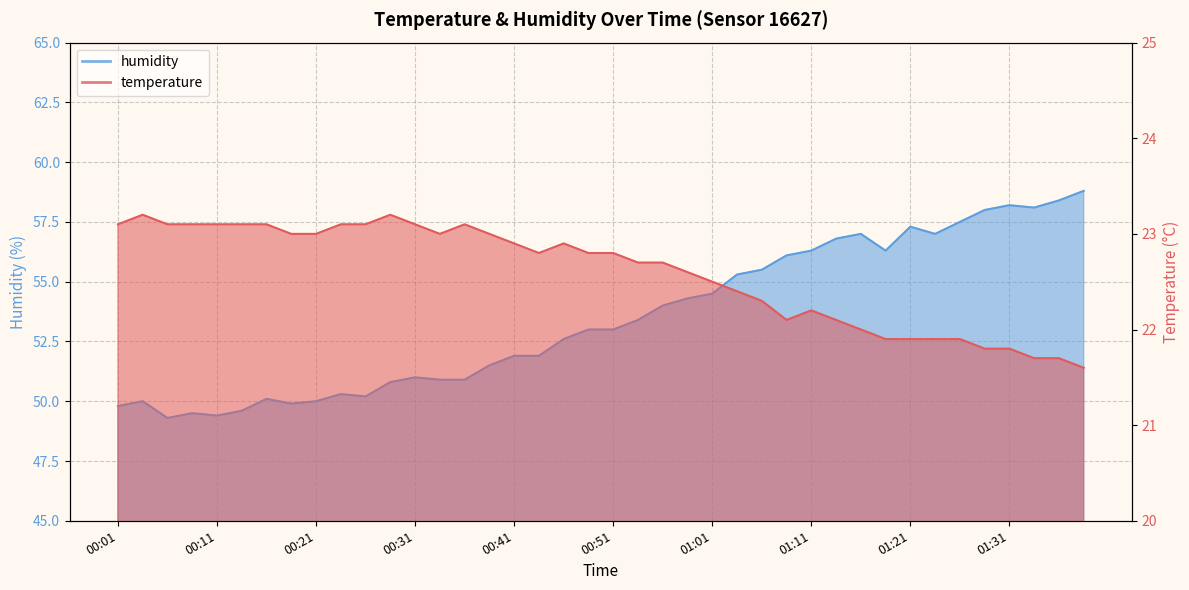

How many lines are shown in the chart?

2